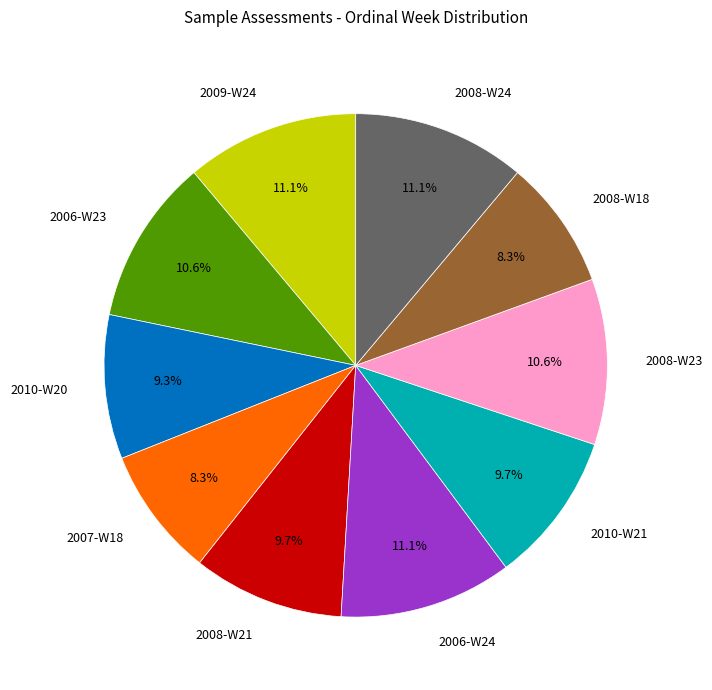

Does any single category account for the majority?

No